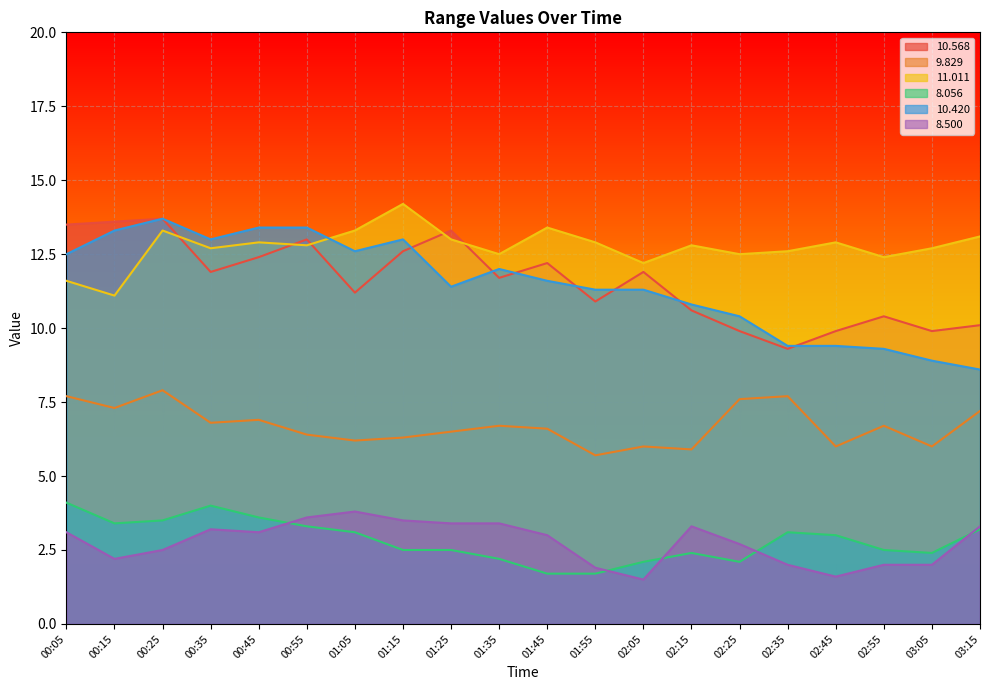

True or false:   9.829 and   8.056 intersect in this chart.

False